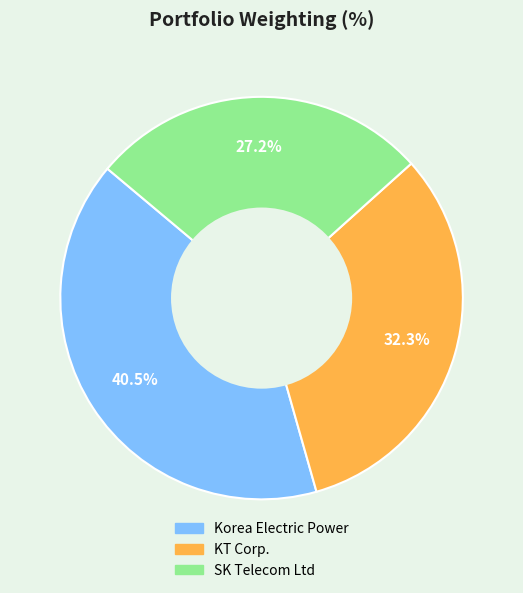

To the nearest percent, what percentage of the pie is KT Corp.?

32%